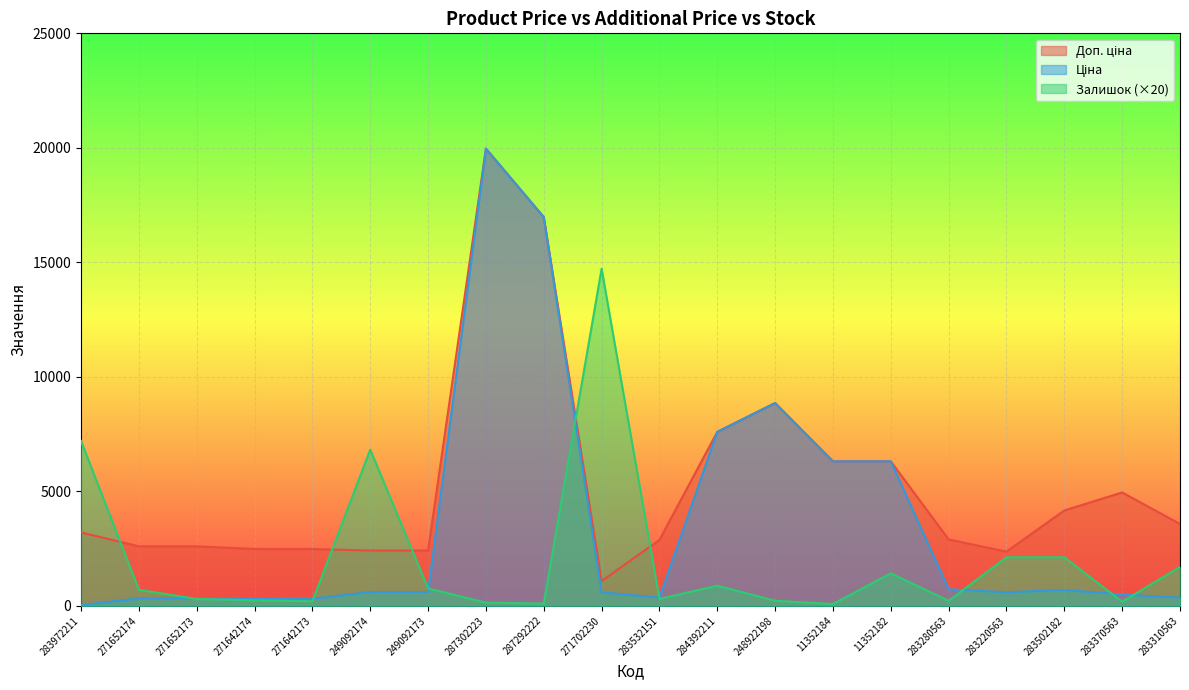

How many data points in Доп. ціна are less than 3205?

10